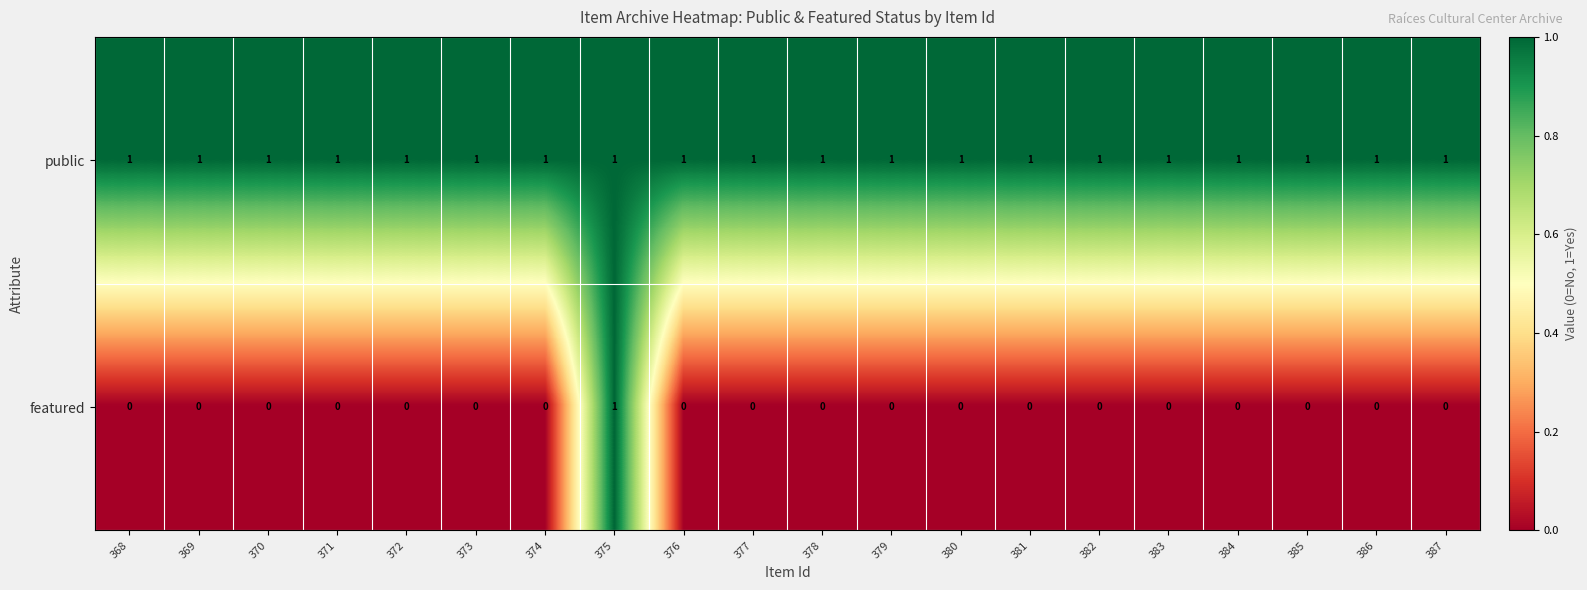

Which series has the largest range (max minus min)?

featured